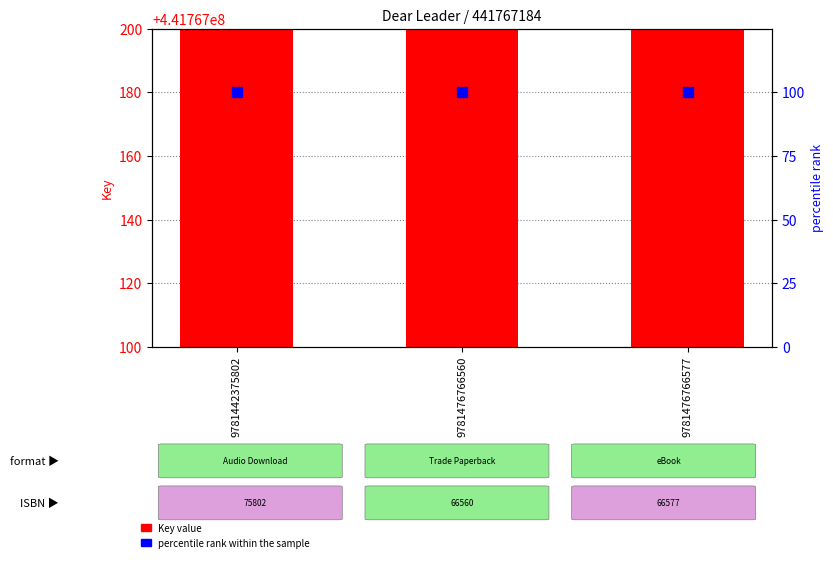

Which series contains the lowest Y value?

percentile rank within the sample